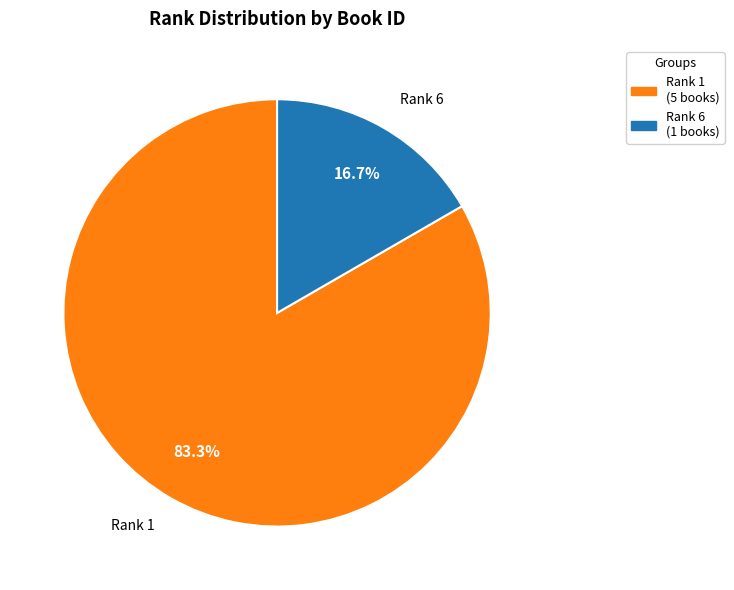

Does any single category account for the majority?

Yes